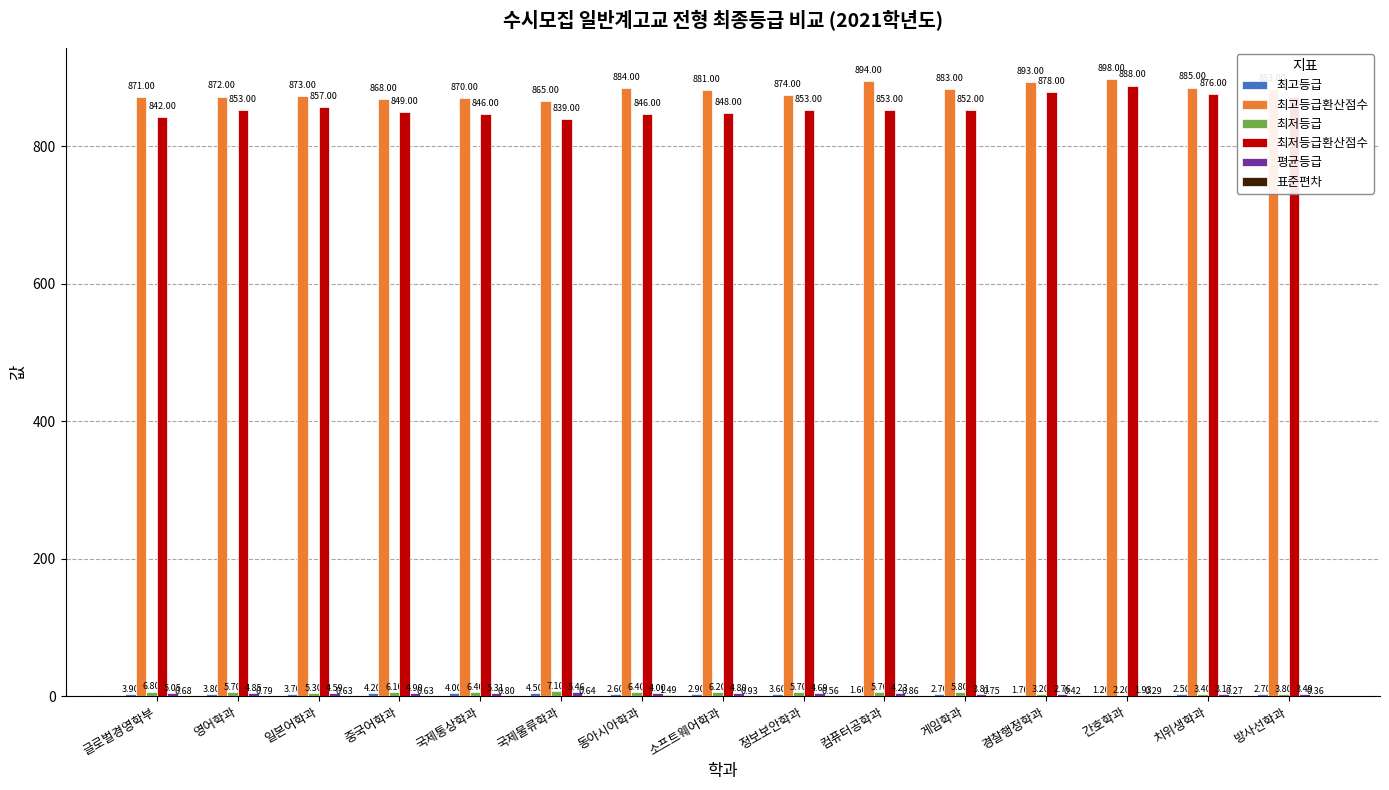

How many data points does each series have?

15